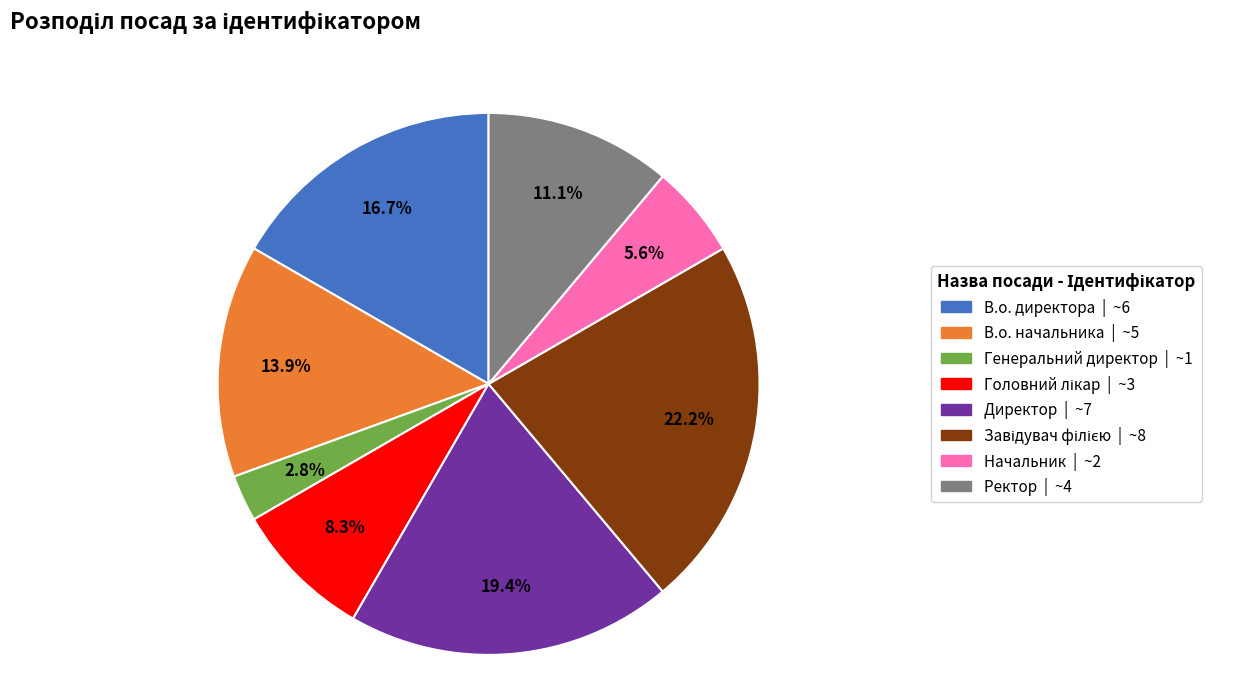

What percentage is NOT represented by Начальник?

94.4%